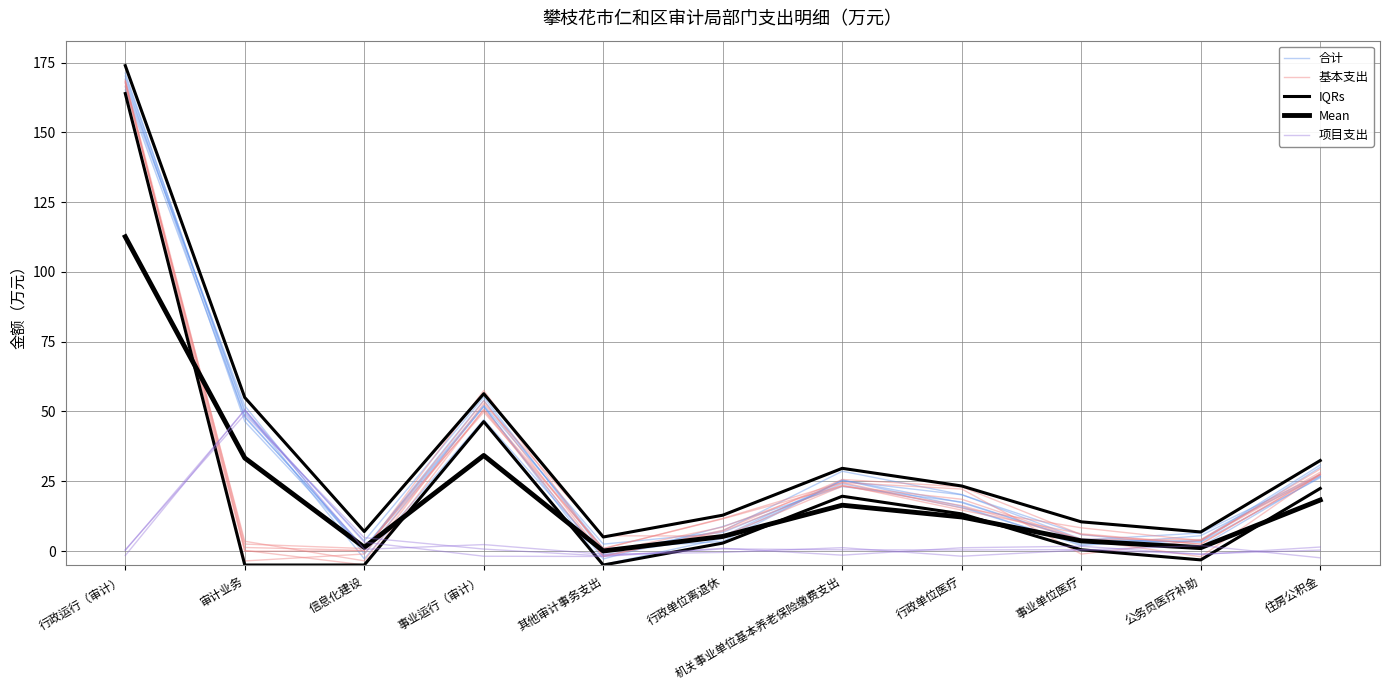

Which category has the lowest value across all series?

住房公积金